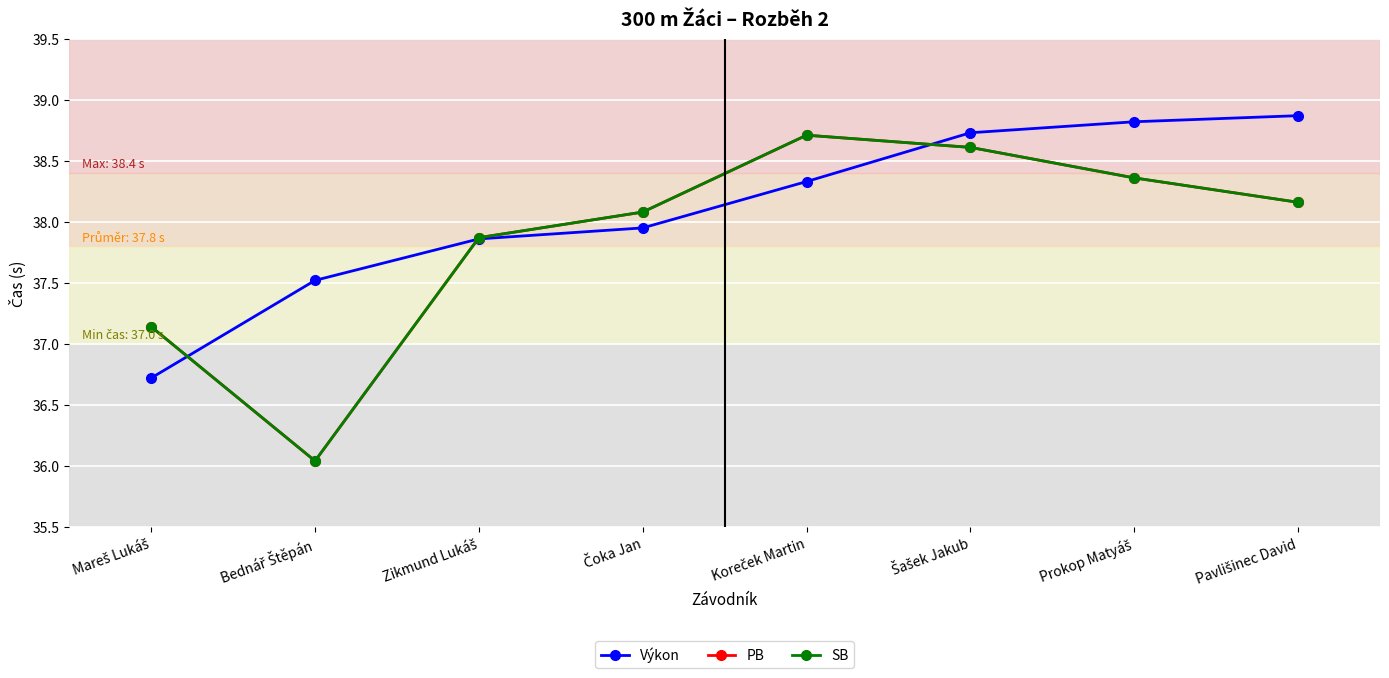

True or false: Výkon has more than 1 points higher than both neighbors.

False